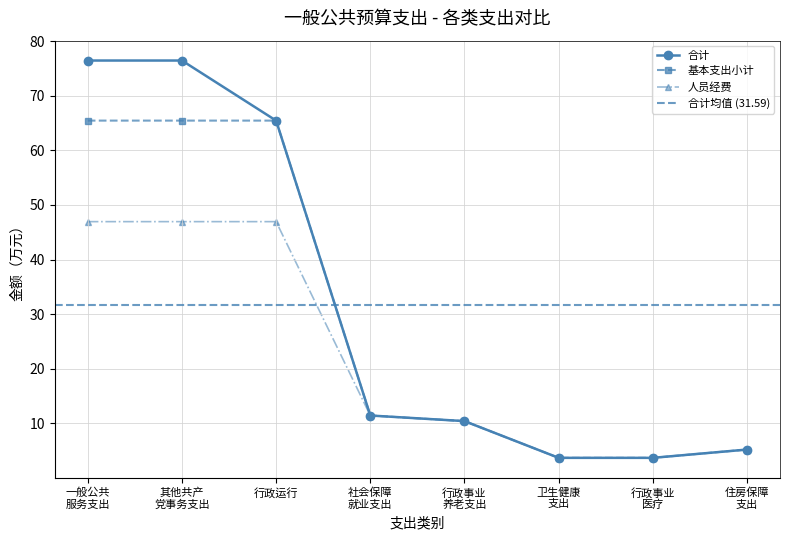

True or false: 合计 has more than 0 interior local peaks.

False